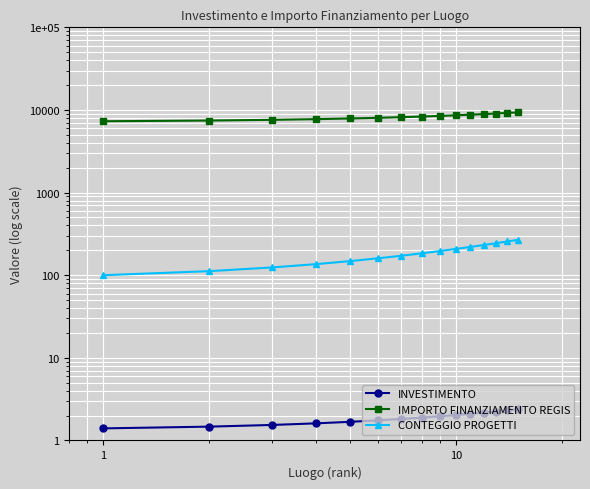

True or false: INVESTIMENTO has more than 0 points higher than both neighbors.

False